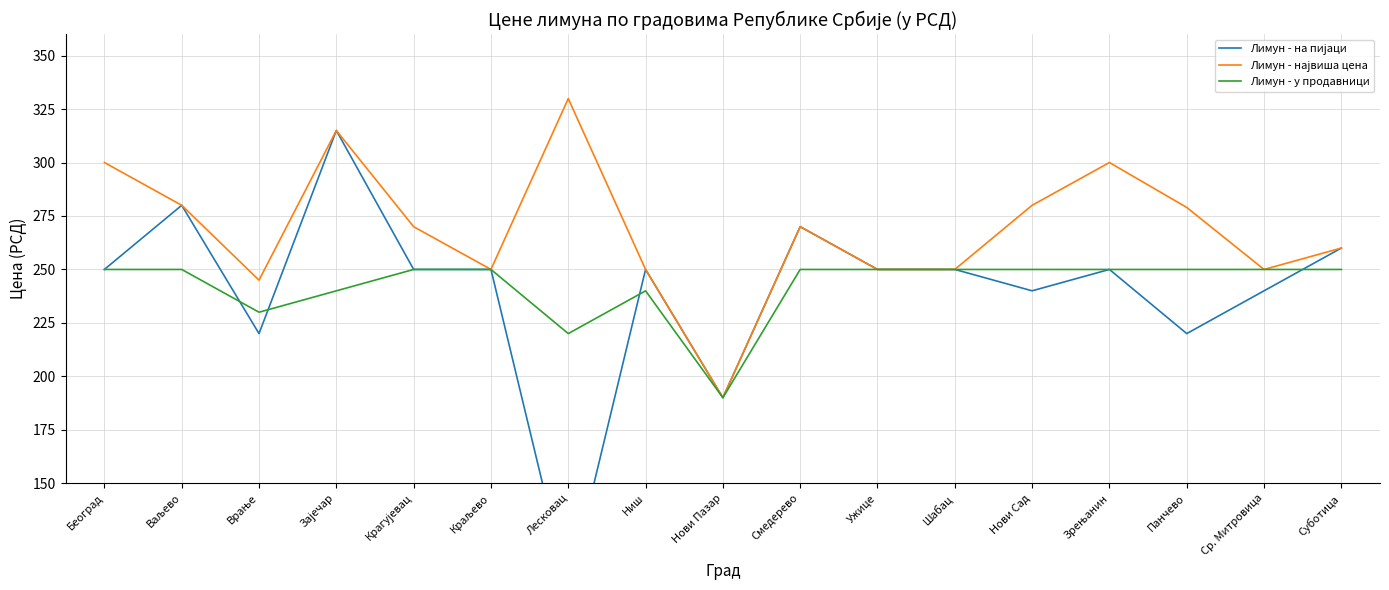

At which label does Лимун - у продавници reach its minimum?

Нови Пазар